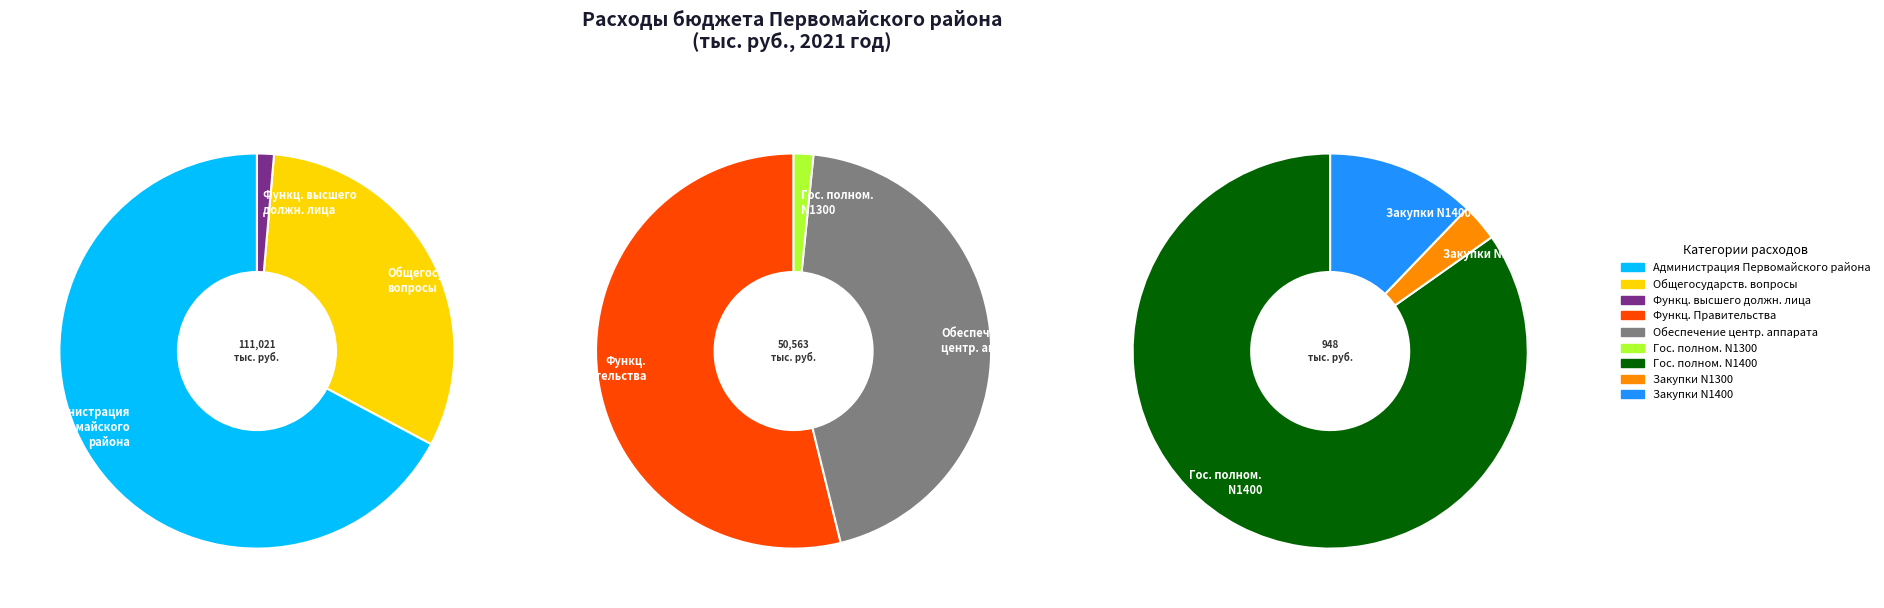

Is ОБЩЕГОСУДАРСТВЕННЫЕ ВОПРОСЫ the majority of the pie?

No